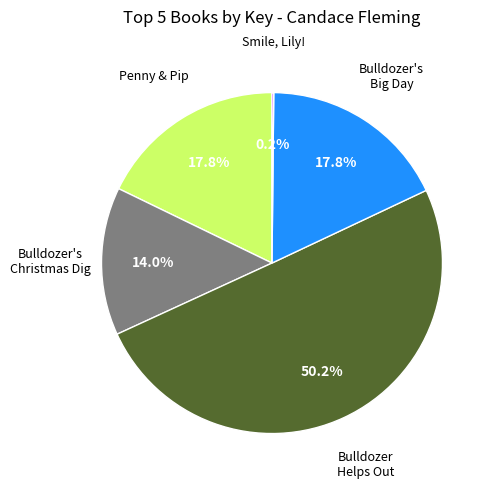

How many slices are in this pie chart?

5